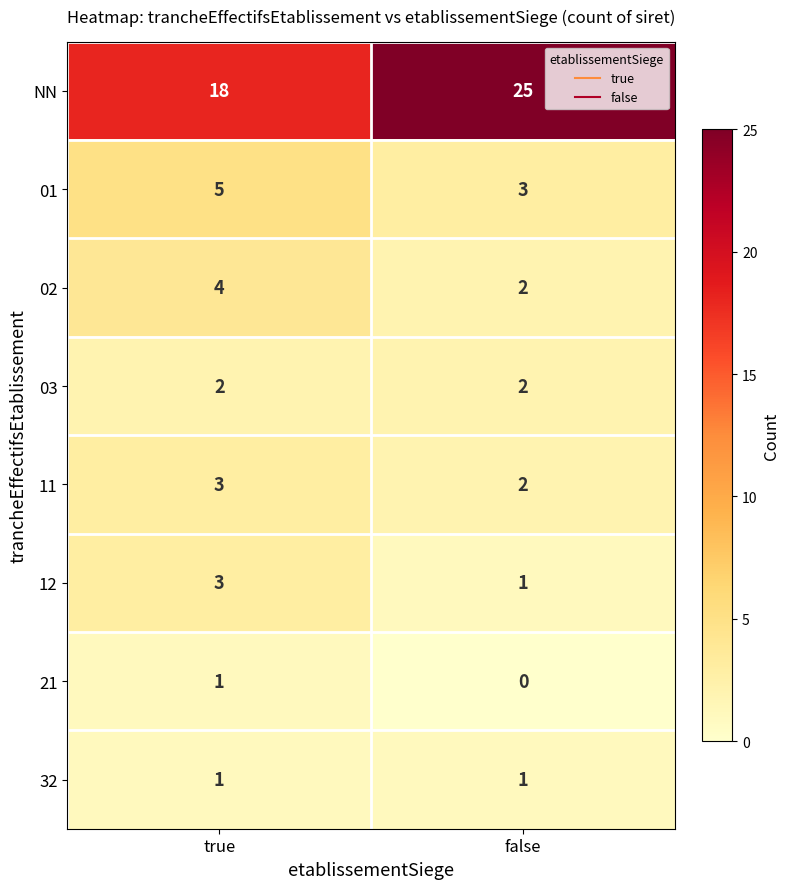

Which series changed the most between true and false?

NN